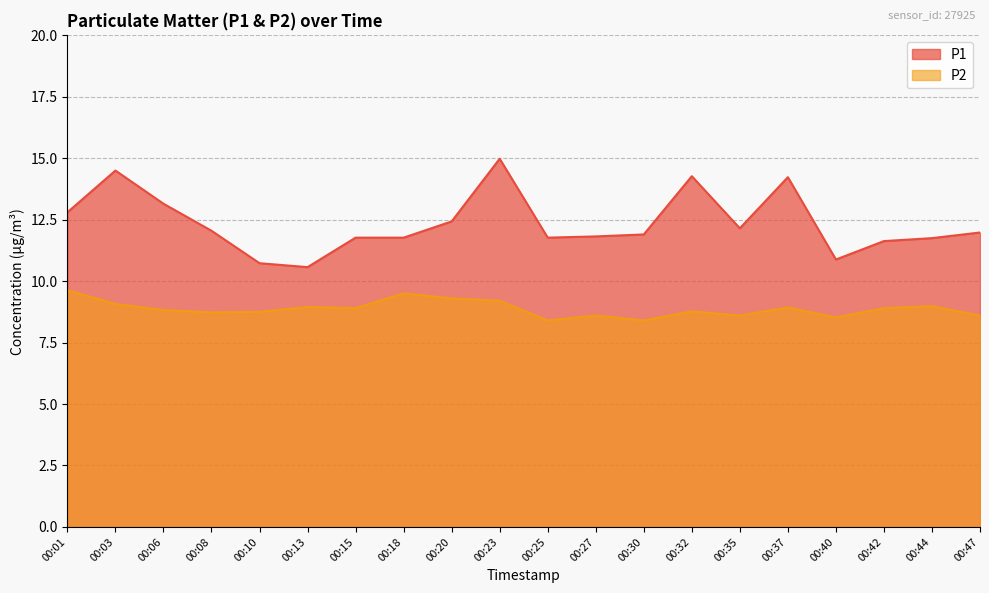

At which label does P1 first exceed 11?

00:01